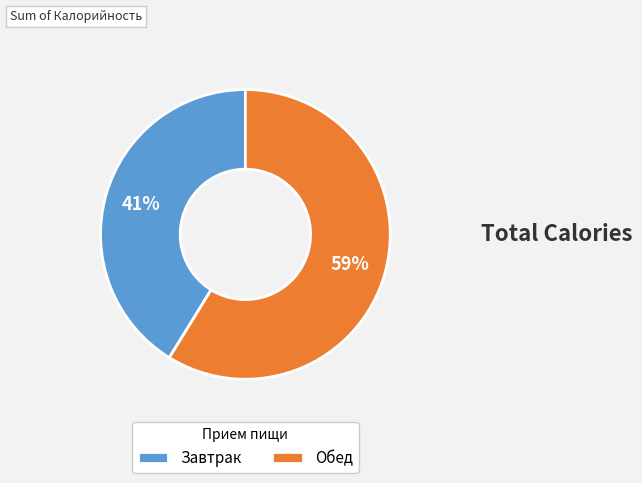

How many slices are in this pie chart?

2